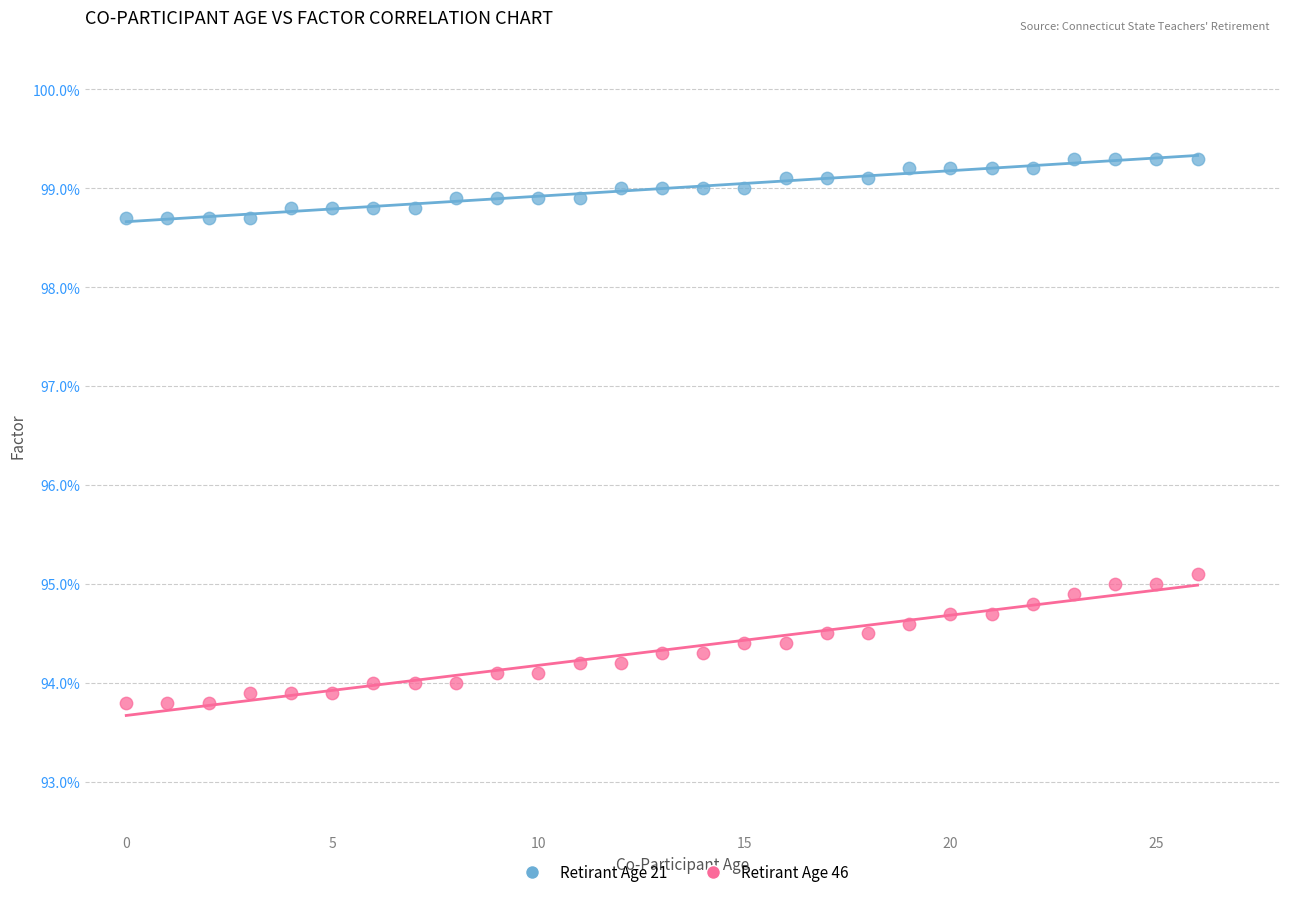

Which series contains the lowest Y value?

Retirant Age 46